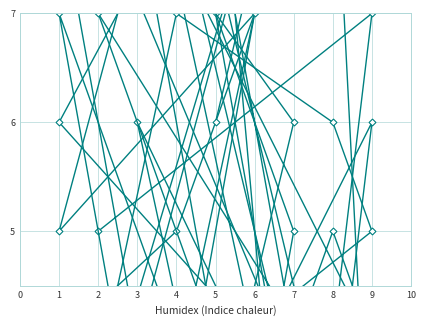

The col_4 series shows 9 at 1. True or false?

False